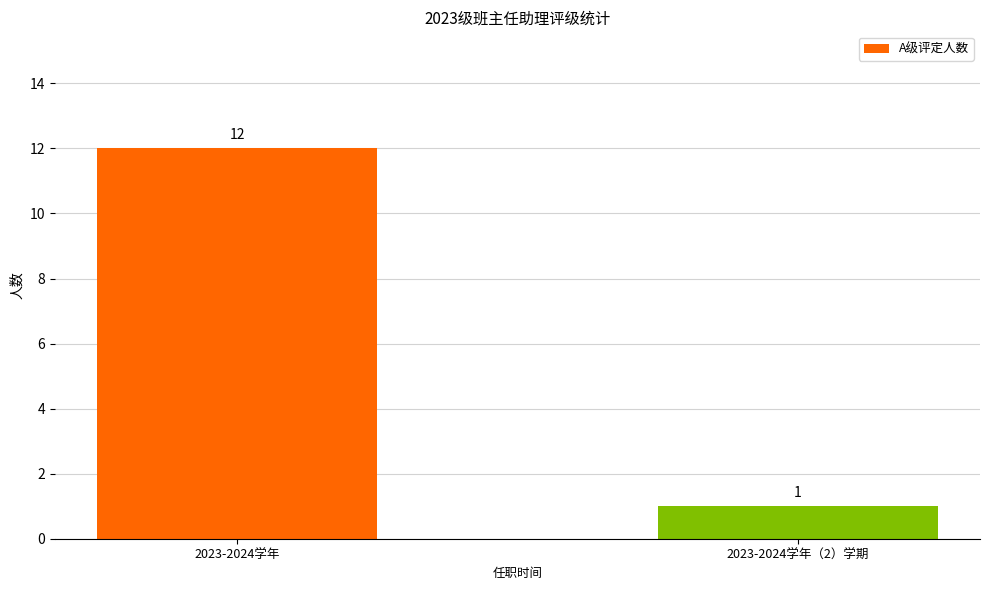

What position from the right is 2023-2024学年（2）学期?

1